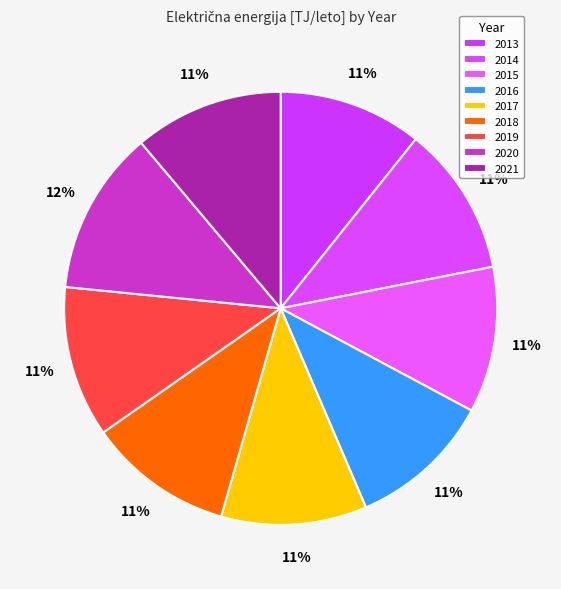

Count the number of slices in the pie.

9